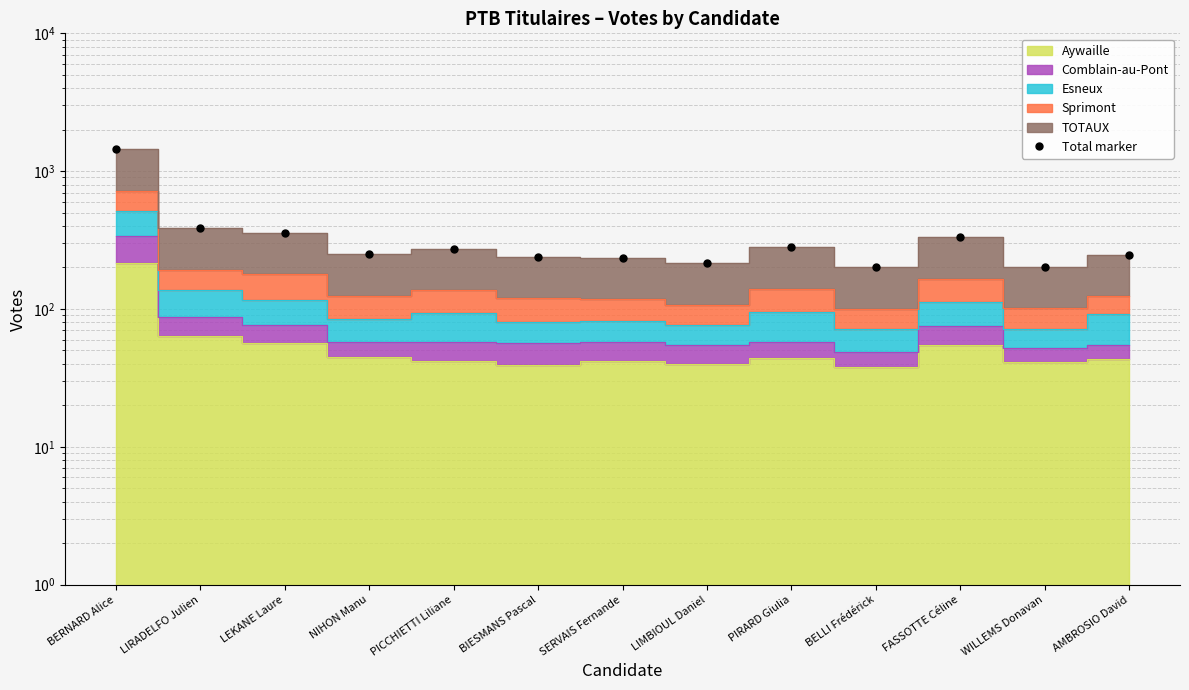

Reading left to right, what are all the values shown in this chart?

1446	386	358	250	274	240	236	214	280	200	332	202	248